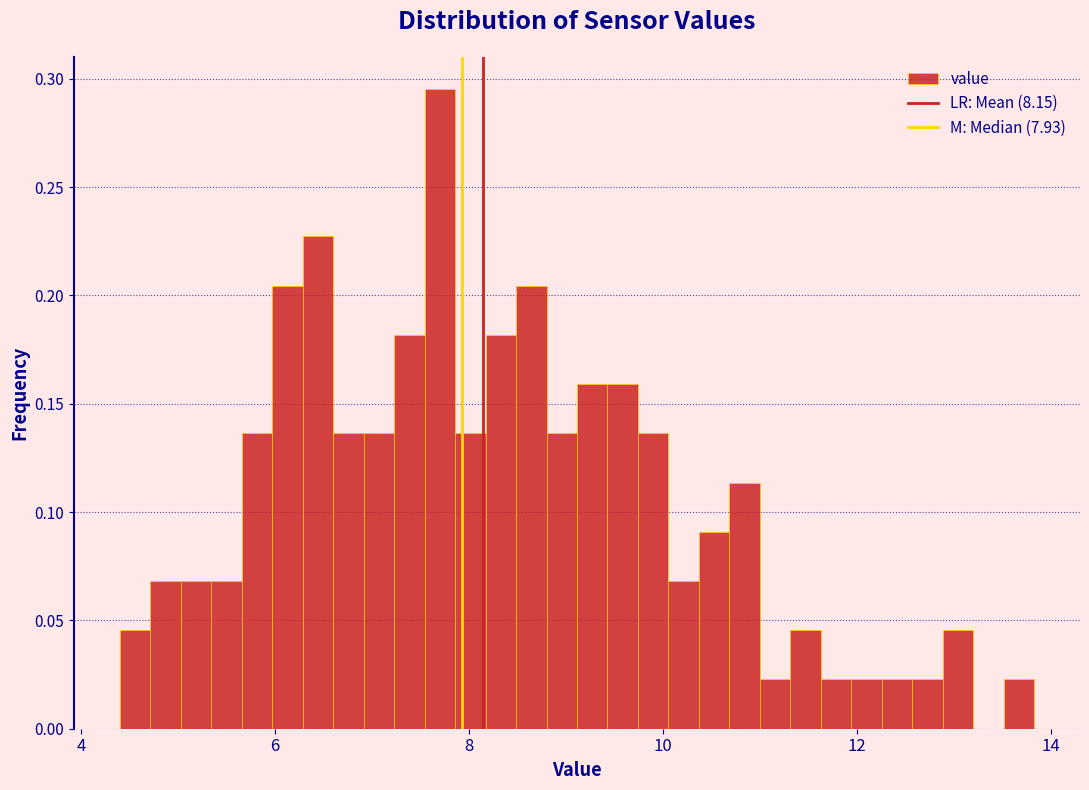

Around what value on the x-axis is the tallest bar? Give the approximate position of its centre, as read against the axis.

7.8